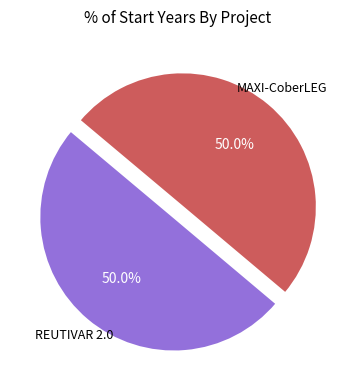

What is the total percentage of REUTIVAR 2.0 and MAXI-CoberLEG?

100.0%